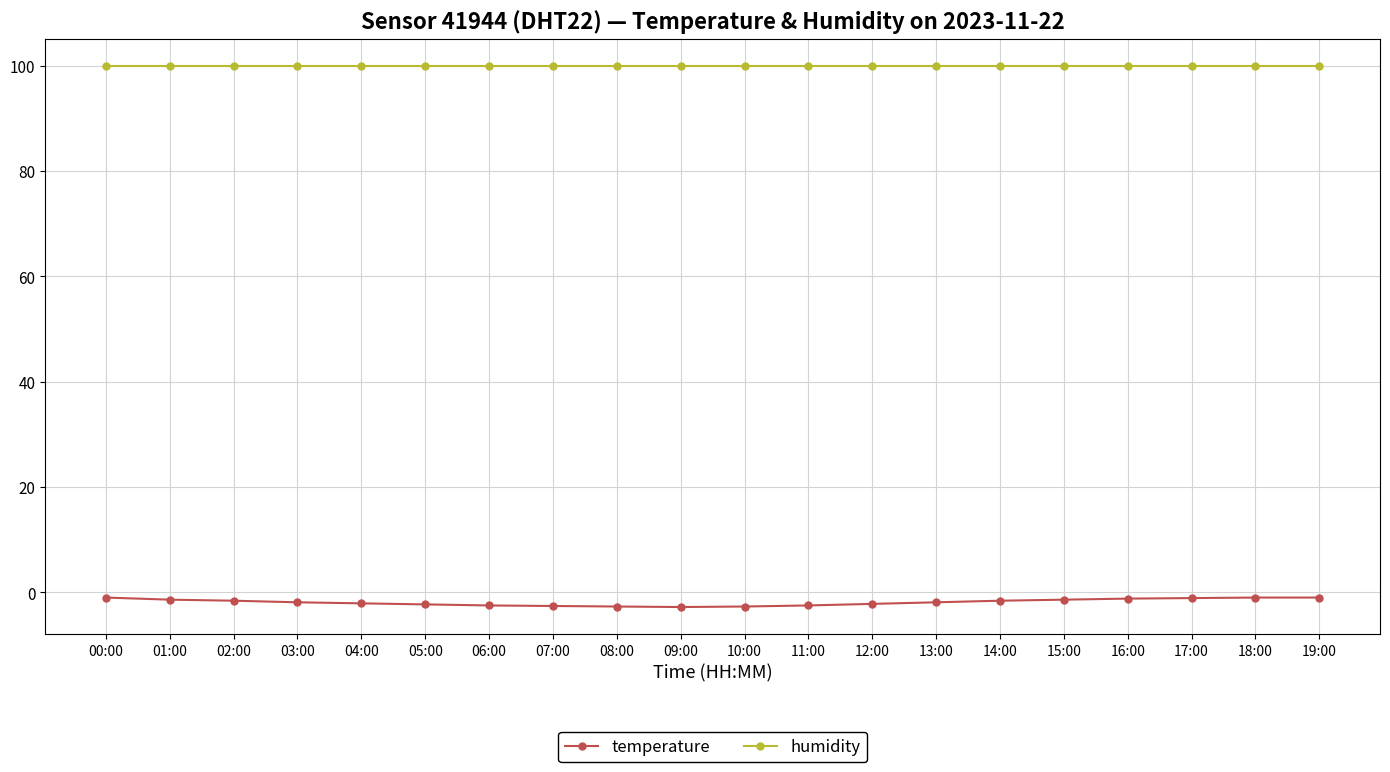

The humidity series shows 32.8 at 03:00. True or false?

False